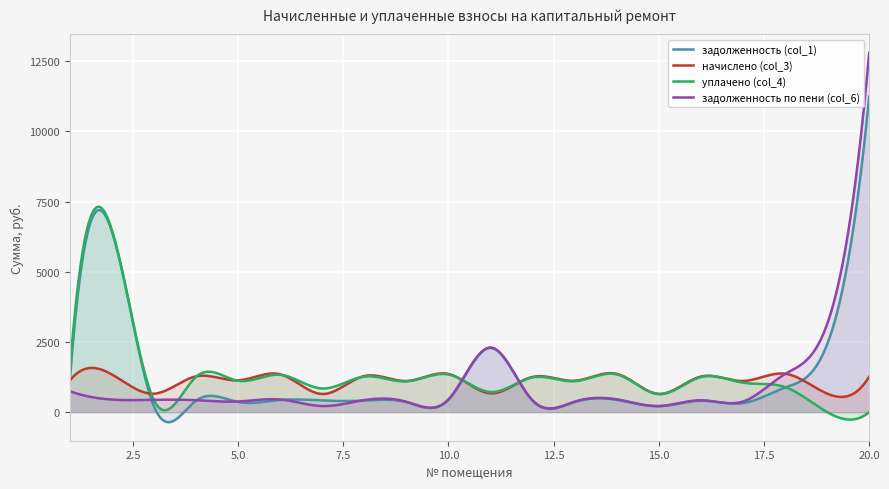

At which category does начислено (col_3) reach its first local peak?

2